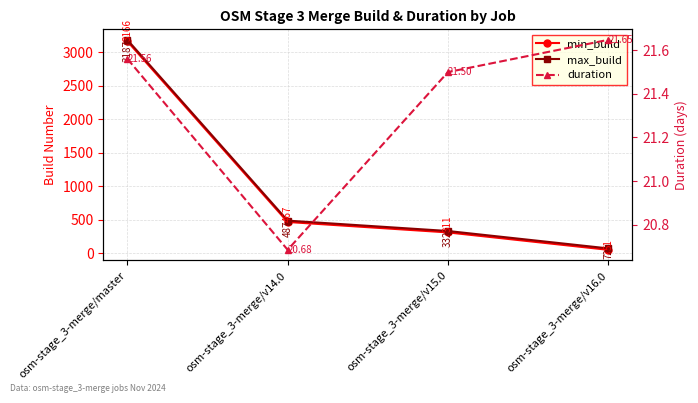

True or false: min_build has a value of 216.2 at osm-stage_3-merge/v15.0.

False